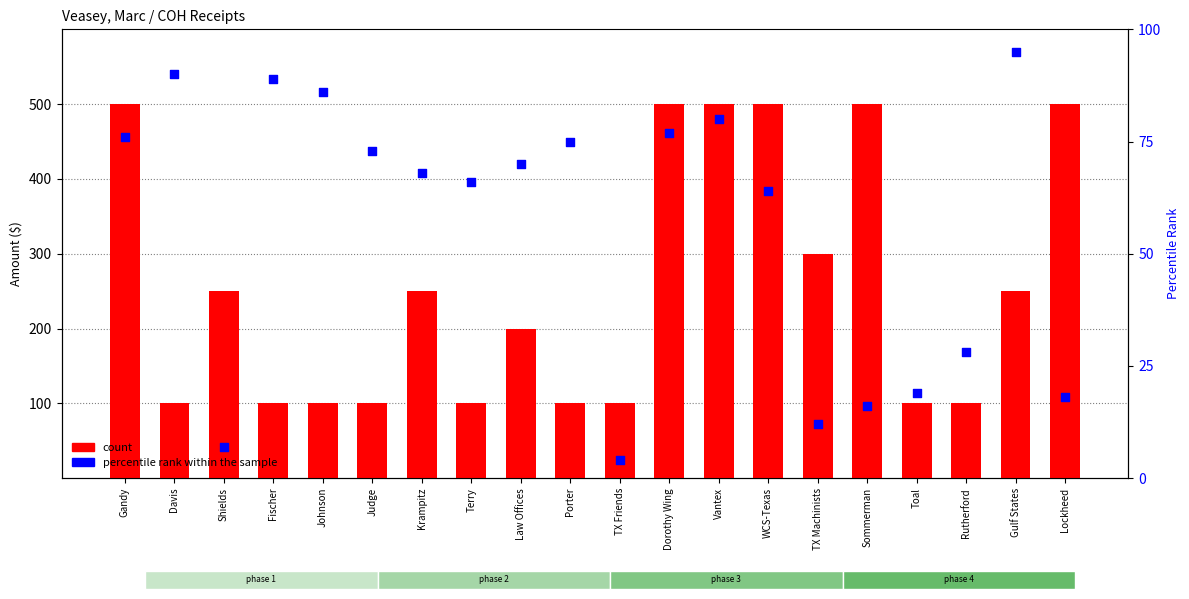

Which series has the largest total across all categories?

count